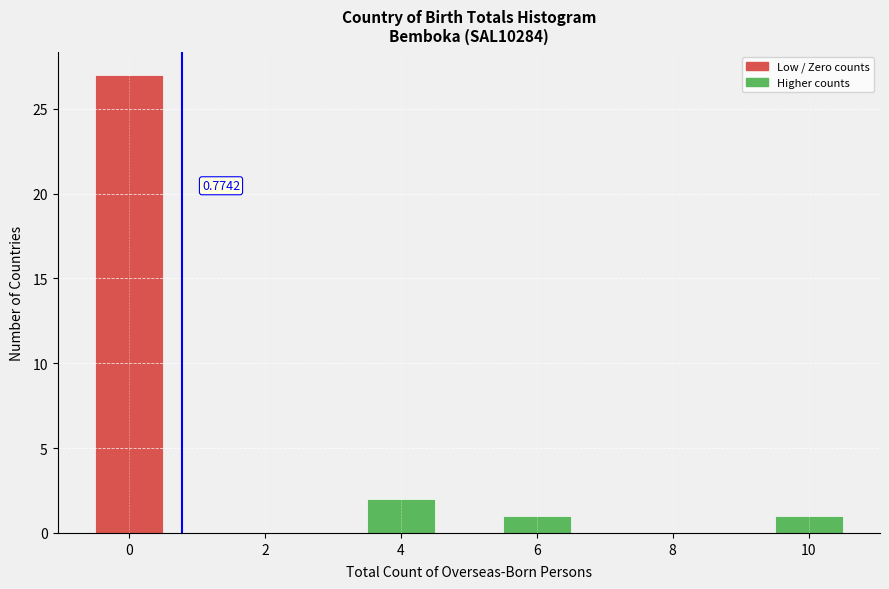

Over which range of the x-axis is the bar tallest?

-0.5 to 0.5